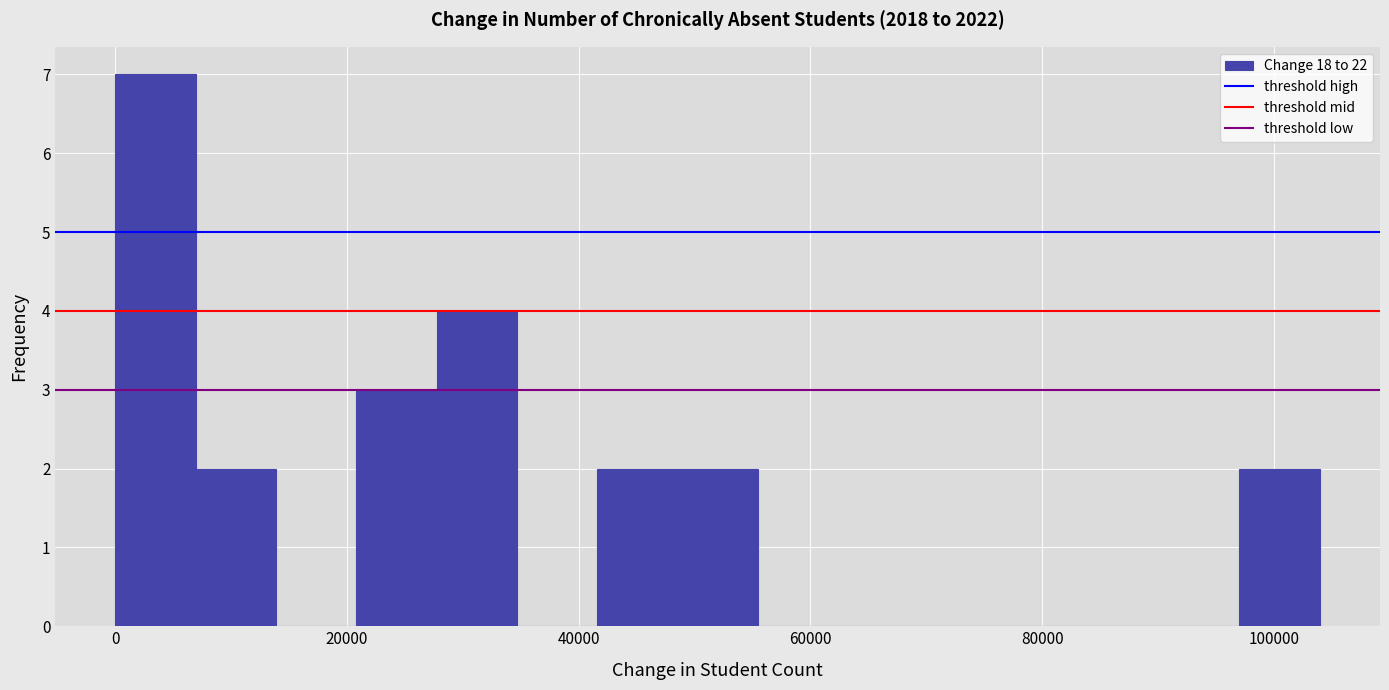

Read against the x-axis, roughly where is the centre of the tallest bar?

4000